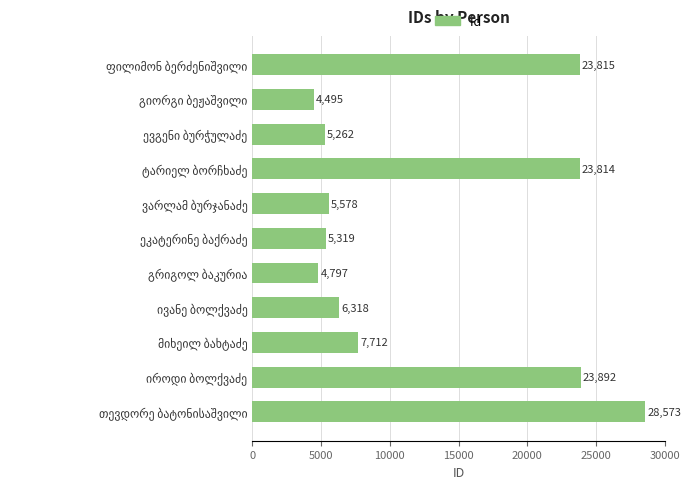

What is the value of the 1st bar from the top?

23815